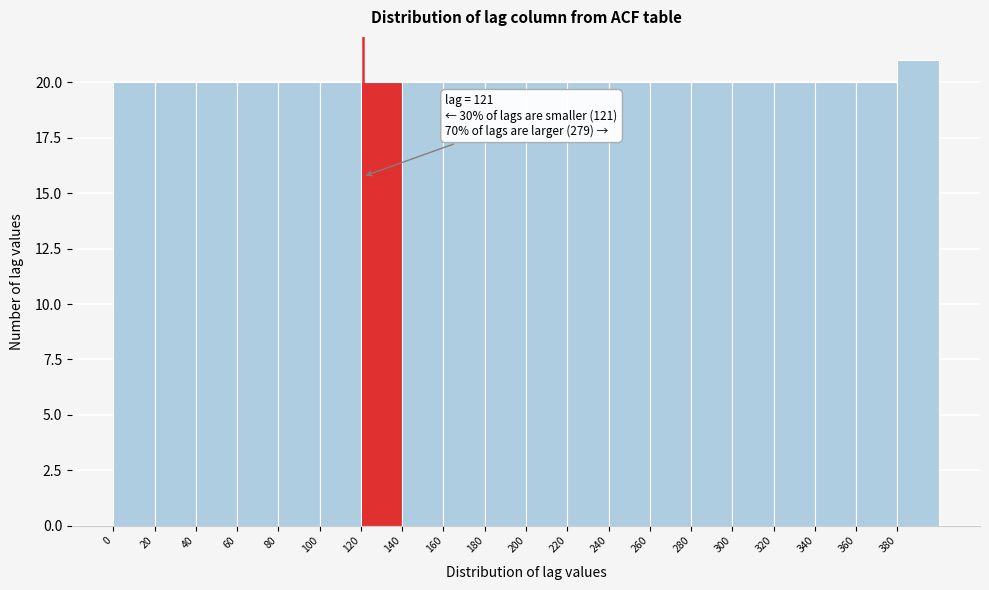

Which range on the x-axis has the tallest bar?

380 to 400